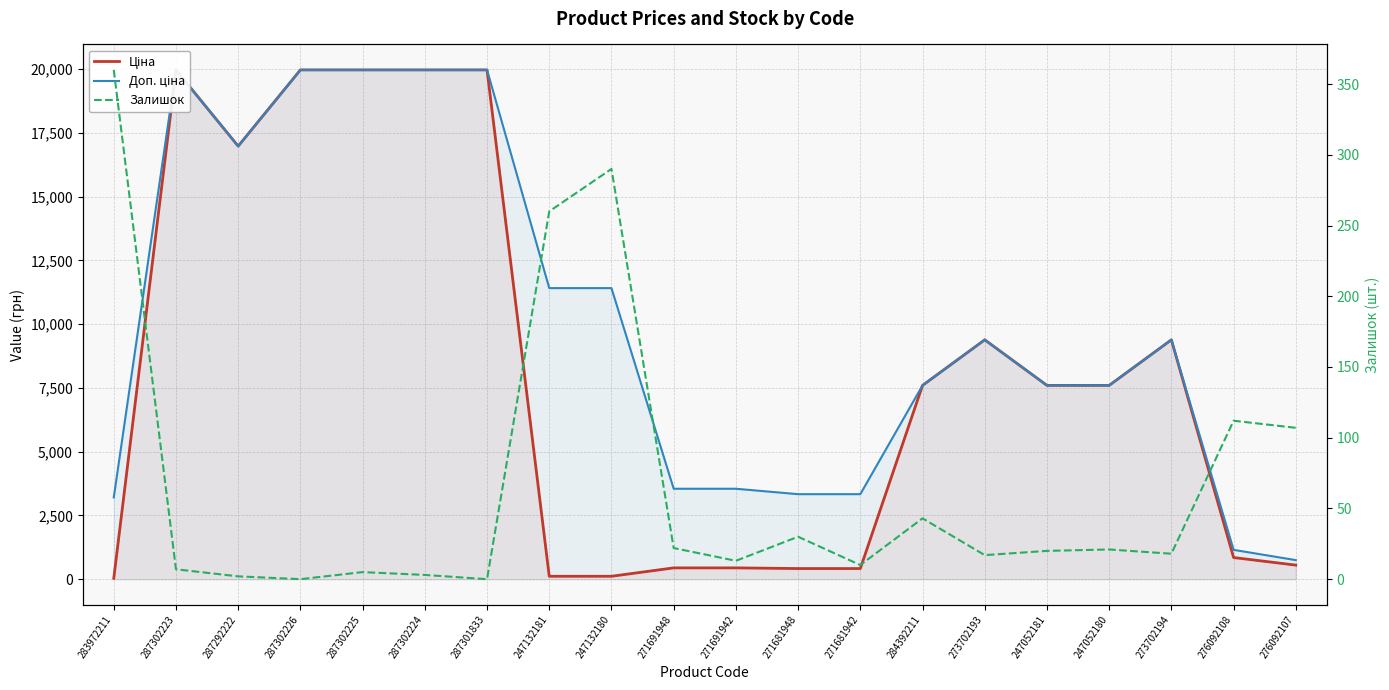

What is the difference between the second highest and second lowest values in the Залишок series?

290.0